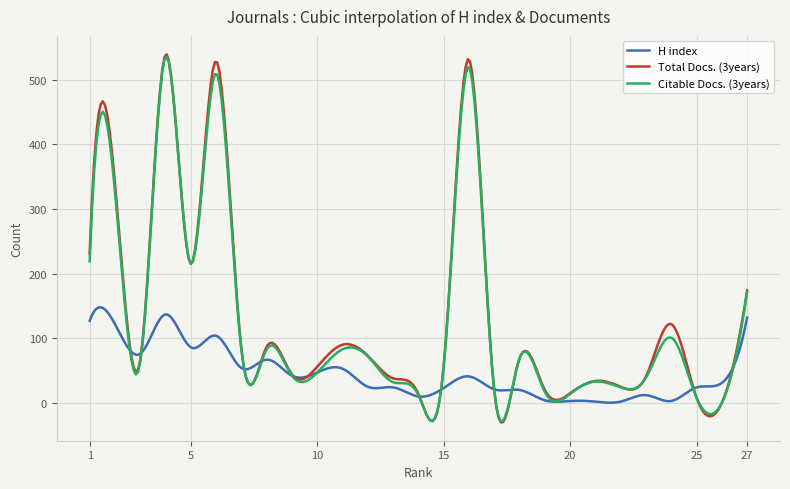

Which series has the largest range (max minus min)?

Total Docs. (3years)